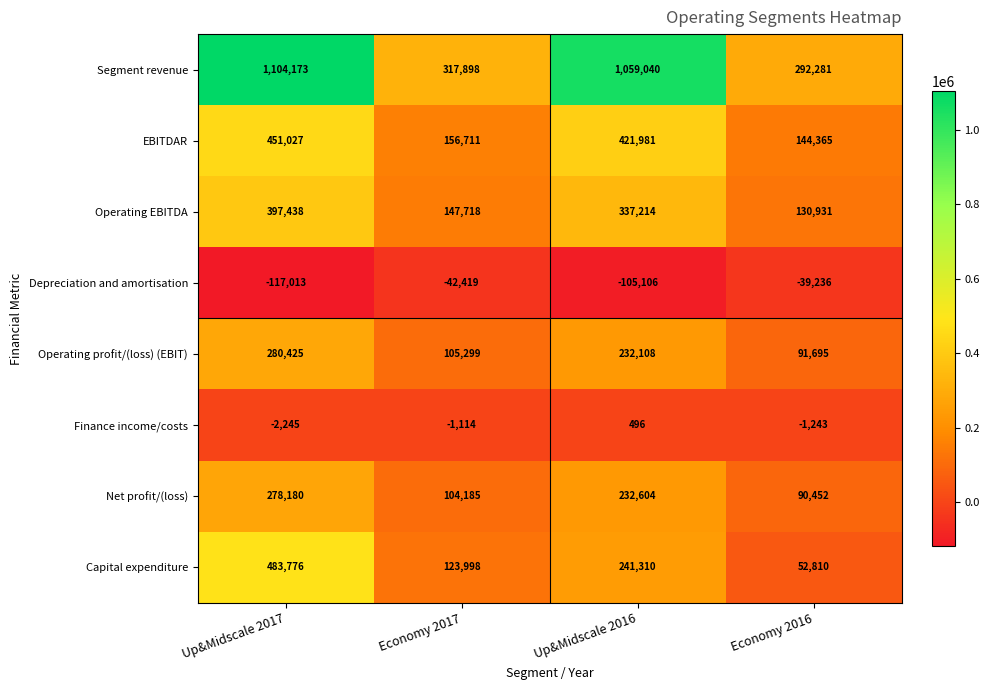

At which label does Capital expenditure first exceed 241310?

Up&Midscale 2017